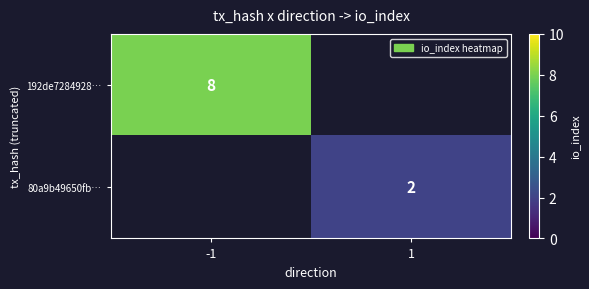

What is the minimum value shown in the chart?

2.0